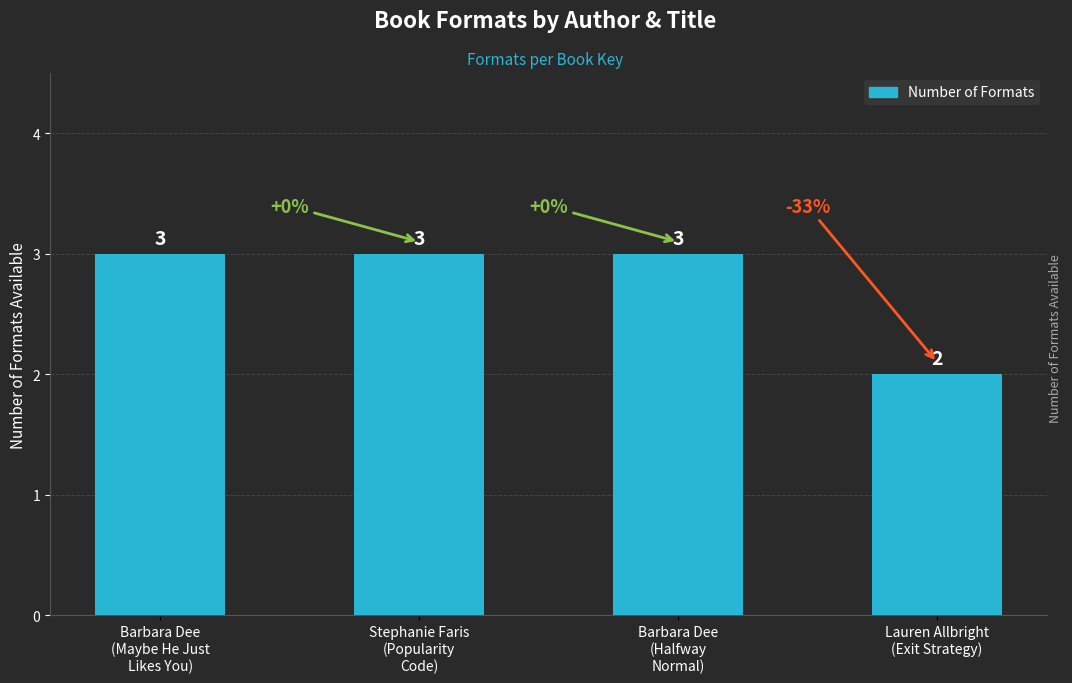

Approximately how many times larger is the value at Barbara Dee
(Maybe He Just
Likes You) compared to Lauren Allbright
(Exit Strategy)?

1.5